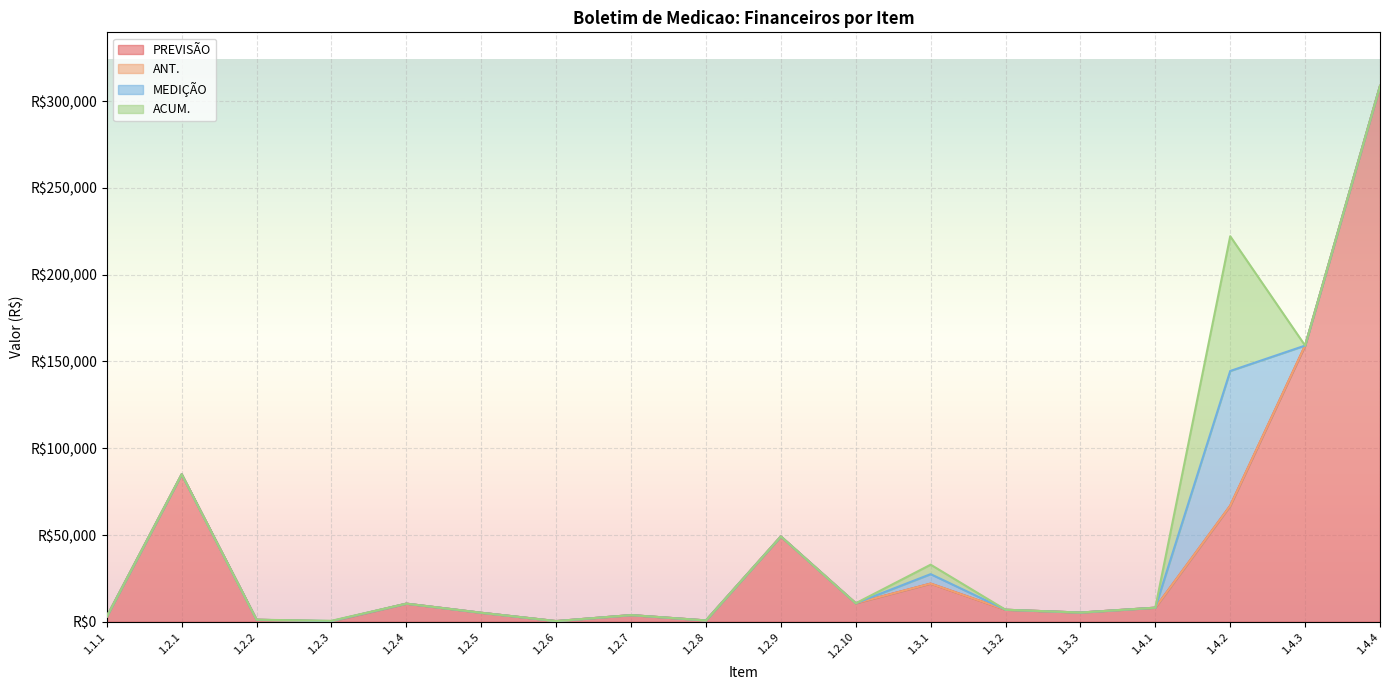

Reading left to right, extract all data points from this chart.

PREVISÃO: 3049.9	85025.7	1201.7	273.4	10476.8	5223.2	427.5	3876.9	804.7	49190.7	10689.5	22021.2	6967.4	5340.3	8151.9	66876.4	159145.4	308737.0
ANT.: 0.0	0.0	0.0	0.0	0.0	0.0	0.0	0.0	0.0	0.0	0.0	0.0	0.0	0.0	0.0	0.0	0.0	0.0
MEDIÇÃO: 0.0	0.0	0.0	159.1	0.0	0.0	0.0	0.0	0.0	0.0	0.0	5447.8	0.0	0.0	0.0	77632.3	0.0	0.0
ACUM.: 0.0	0.0	0.0	159.1	0.0	0.0	0.0	0.0	0.0	0.0	0.0	5447.8	0.0	0.0	0.0	77632.3	0.0	0.0